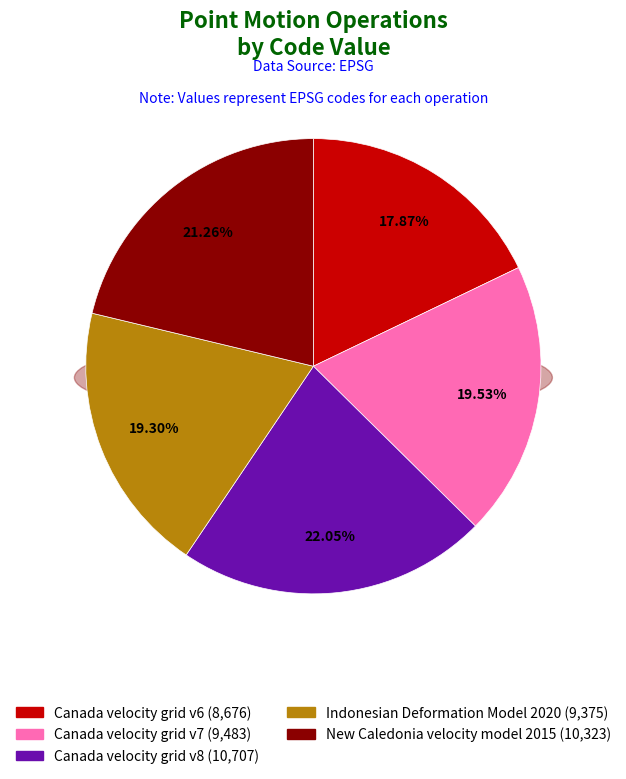

Which category has the biggest portion of the pie?

Canada velocity grid v8